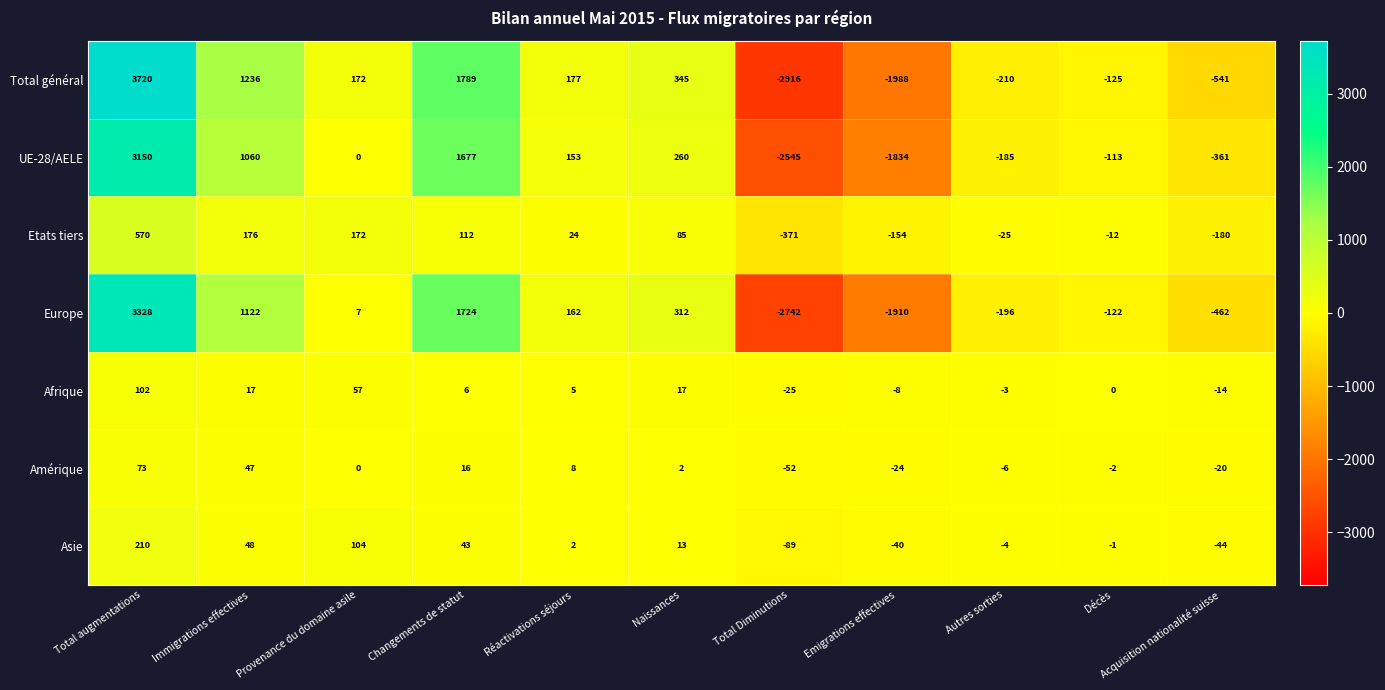

The value of Amérique at Emigrations effectives is -24. True or false?

True